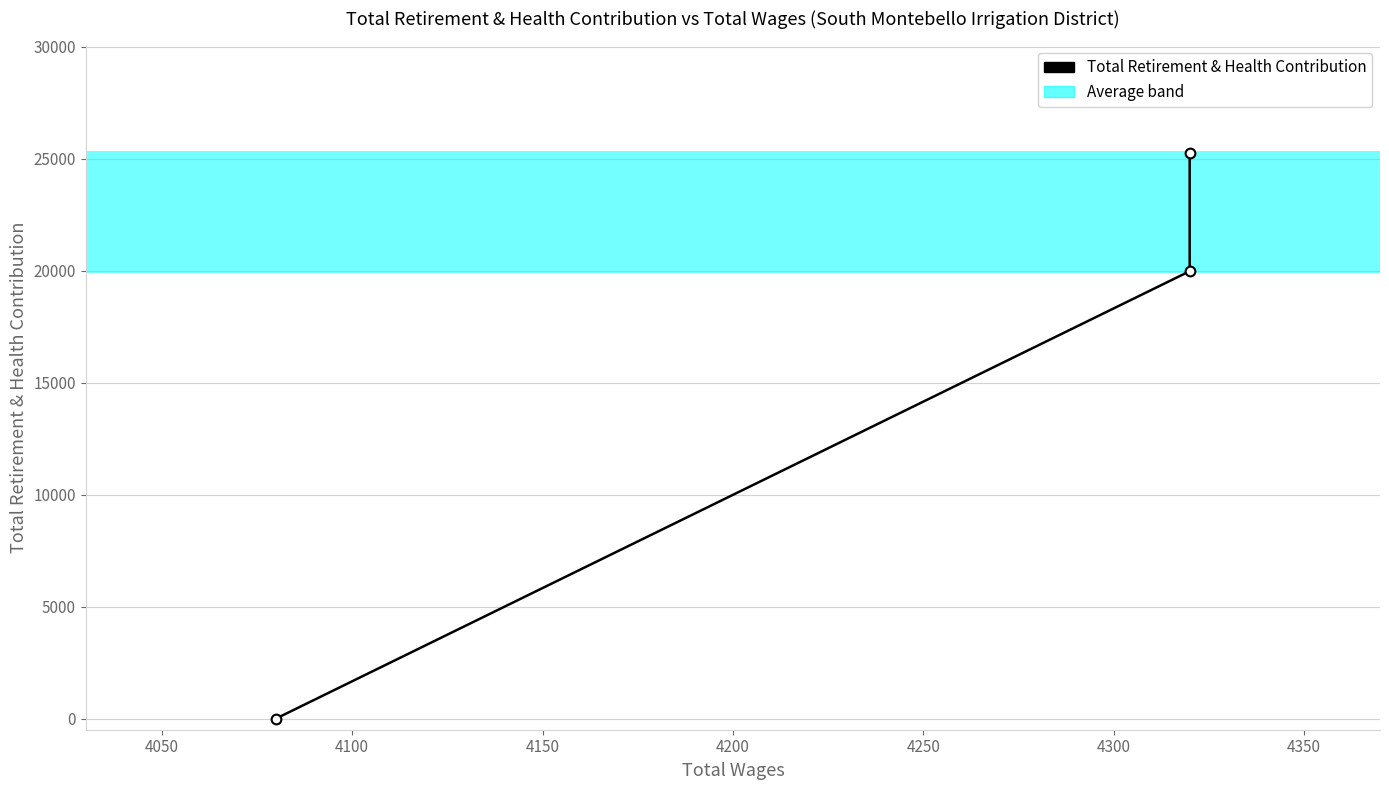

The value at 4050 is 9844. True or false?

False